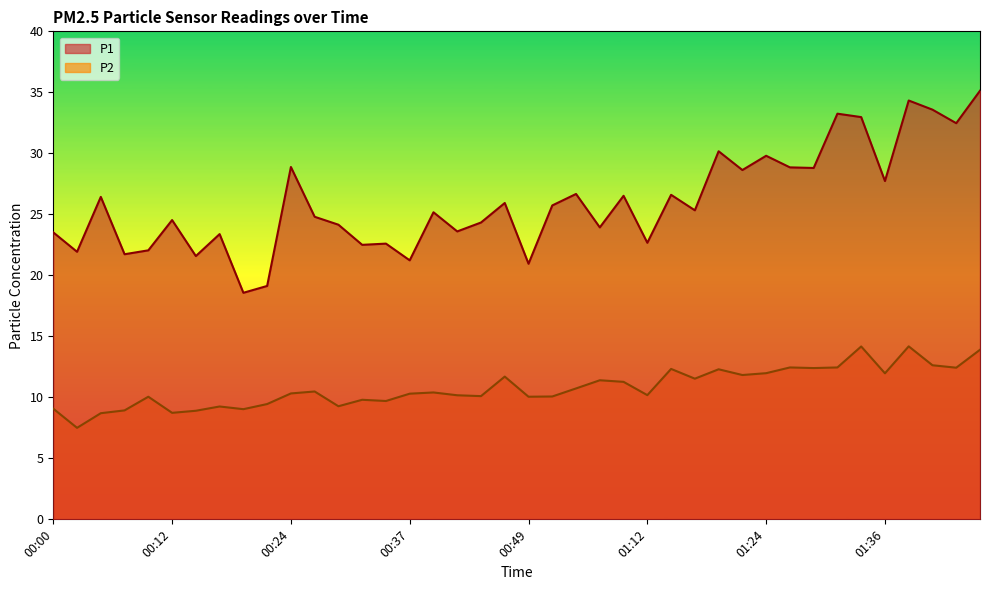

True or false: P1 has a value of 34.3 at 01:39.

True